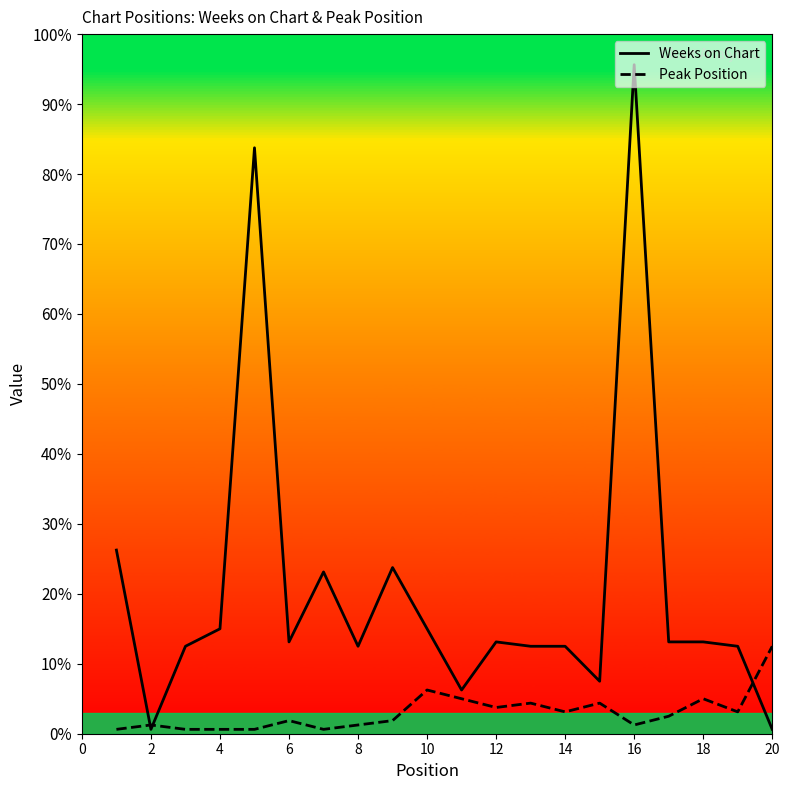

Which category has the lowest value in the Weeks on Chart series?

2